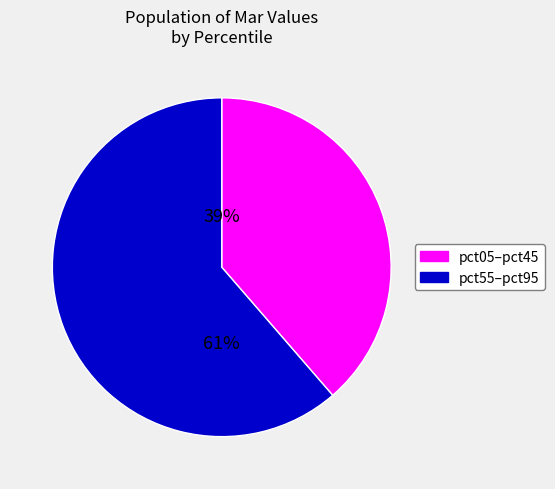

Count the number of slices in the pie.

2